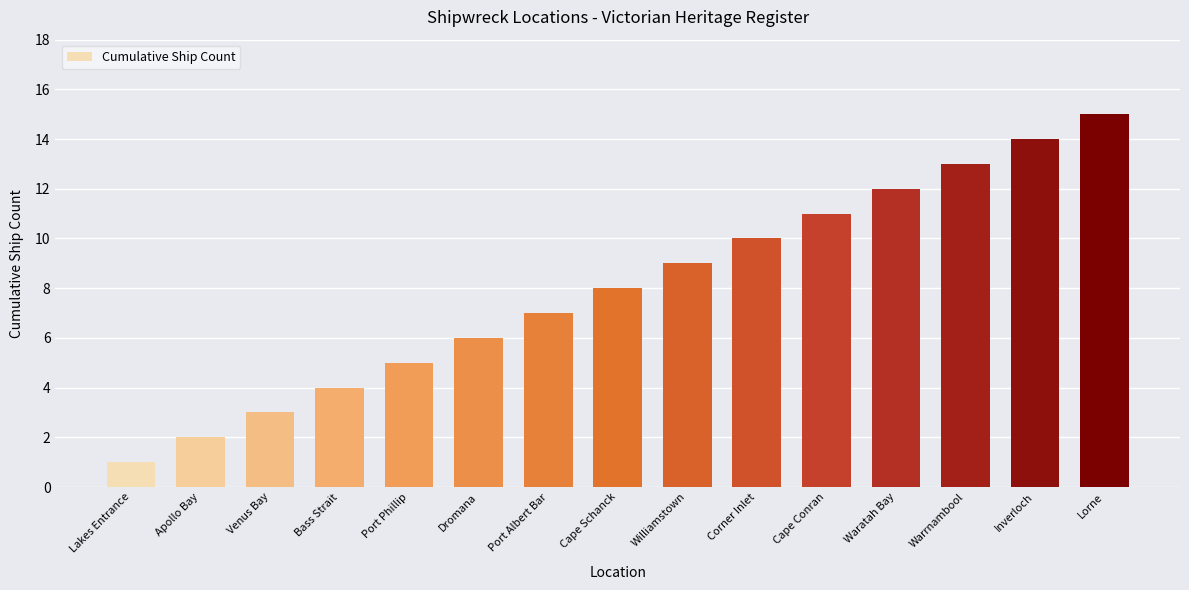

How many values are below 8?

7